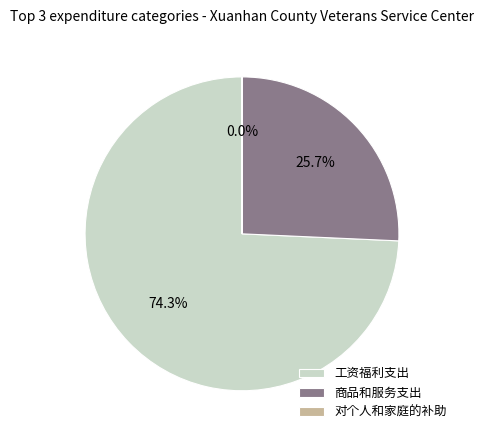

Does any single category account for the majority?

Yes